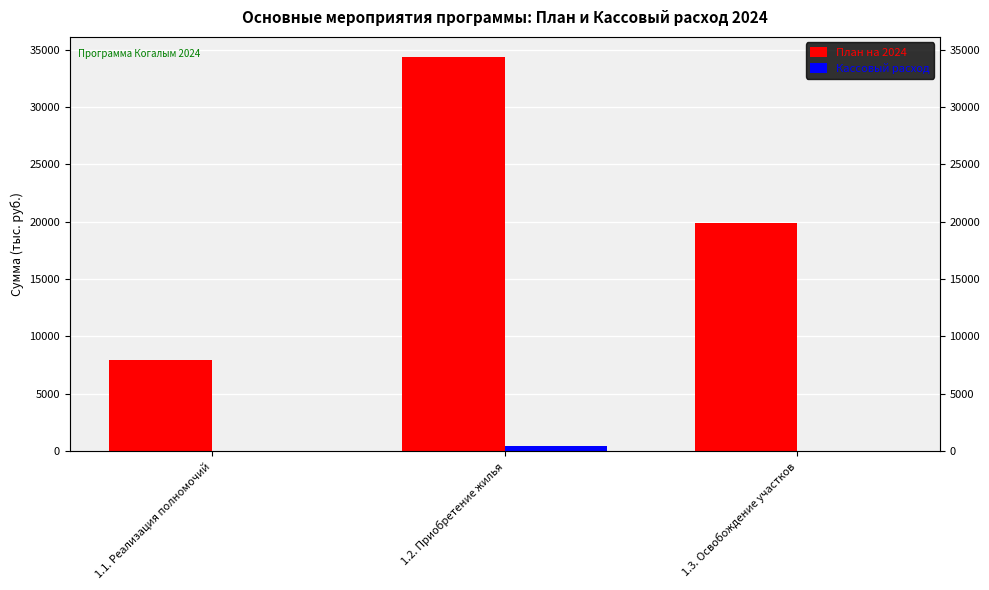

How many bars are there in total?

6